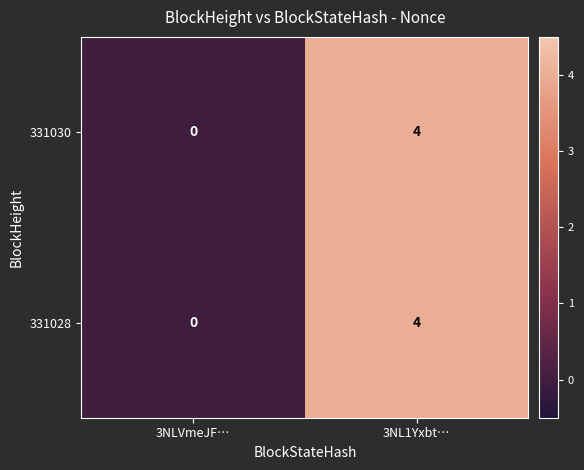

At which label is 331030 closest to 2?

3NLVmeJF…